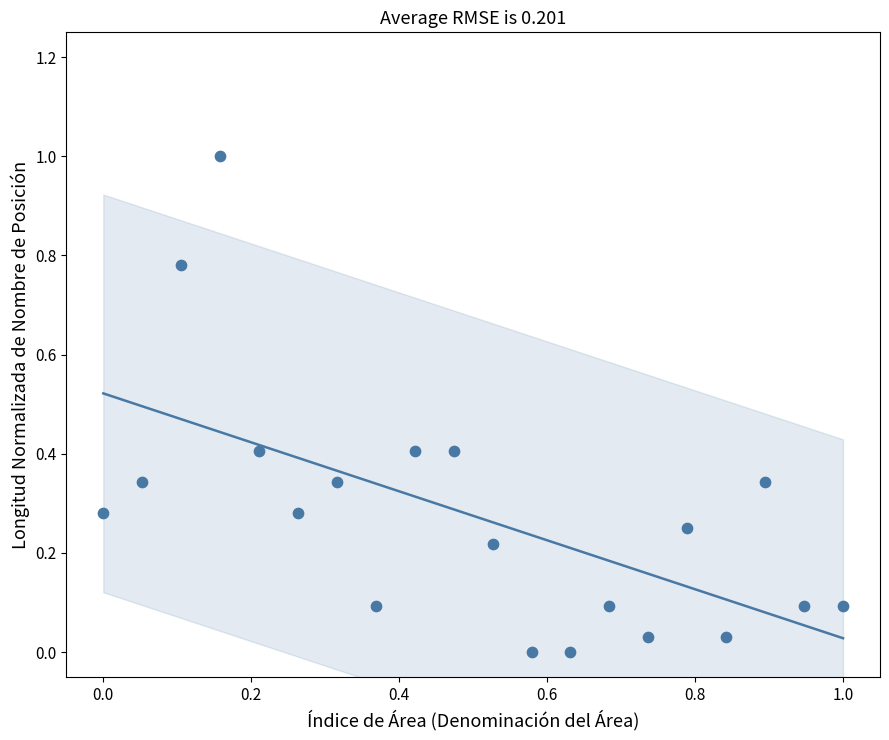

What is the range of Y values (max minus min)?

1.0